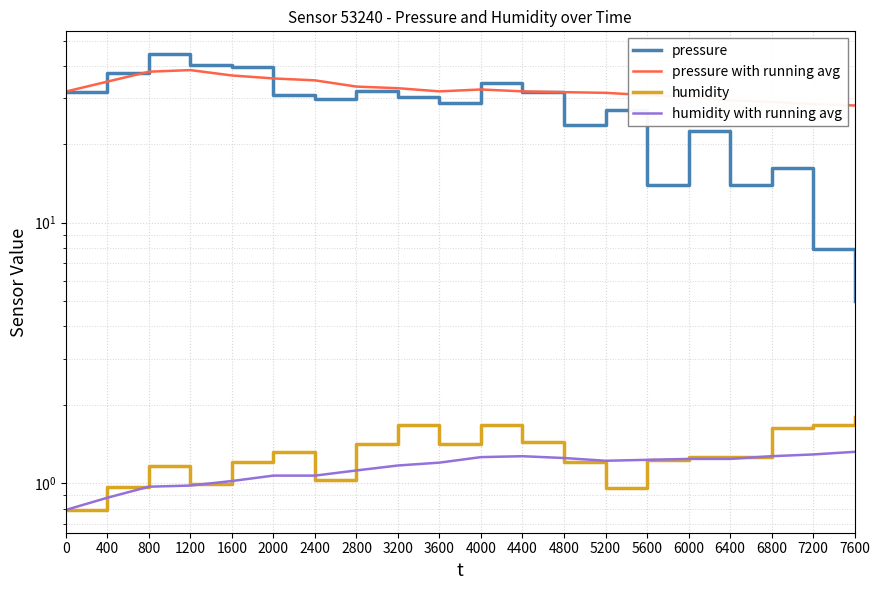

At which category does pressure with running avg reach its first local valley?

3600